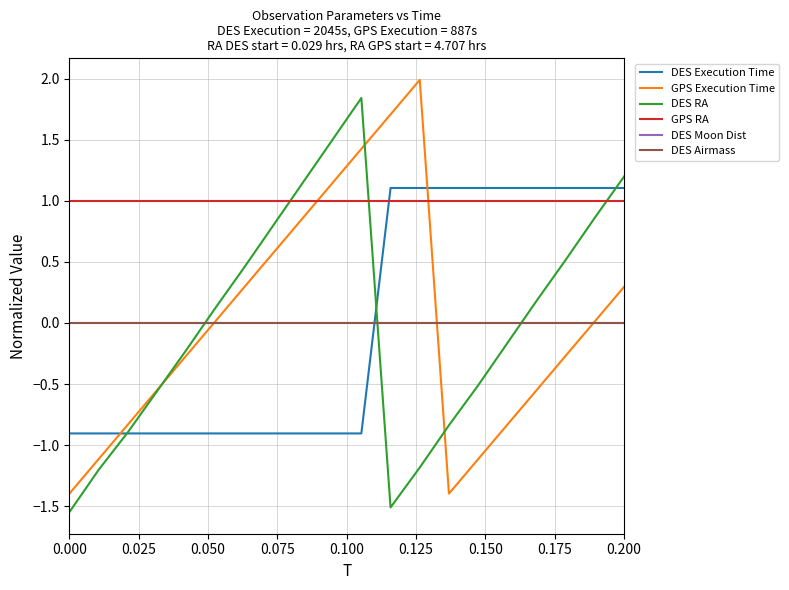

Is this an area chart (filled region under the line)?

No